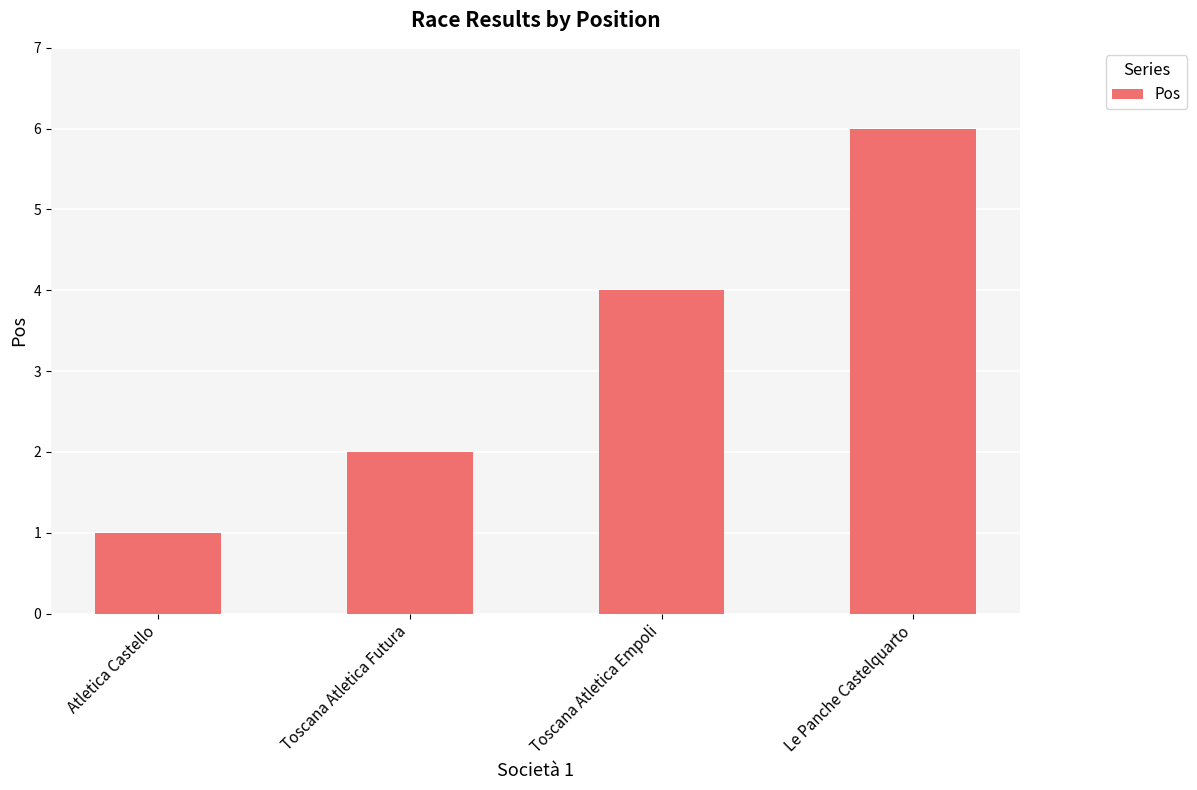

Reading left to right, what are all the values shown in this chart?

1	2	4	6